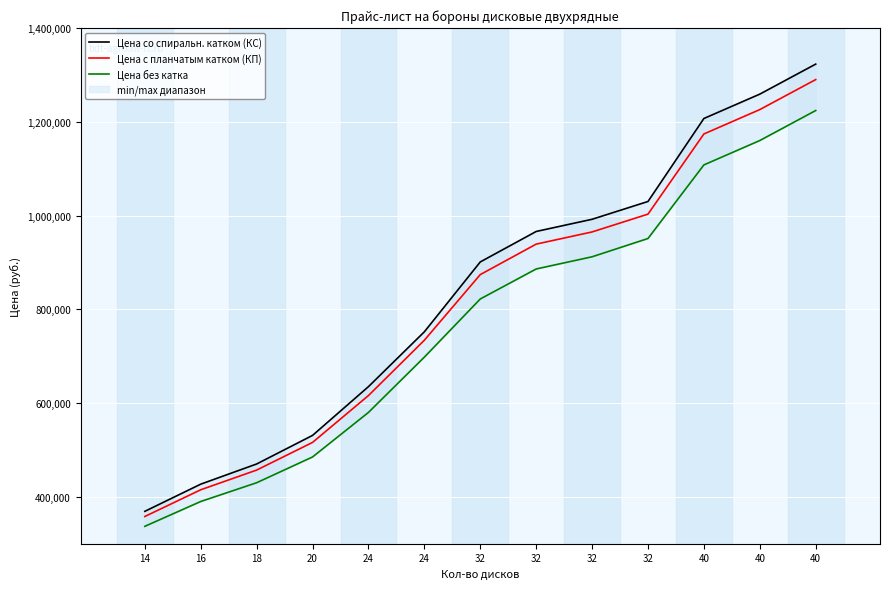

True or false: Цена с планчатым катком (КП) and Цена со спиральн. катком (КС) intersect in this chart.

False